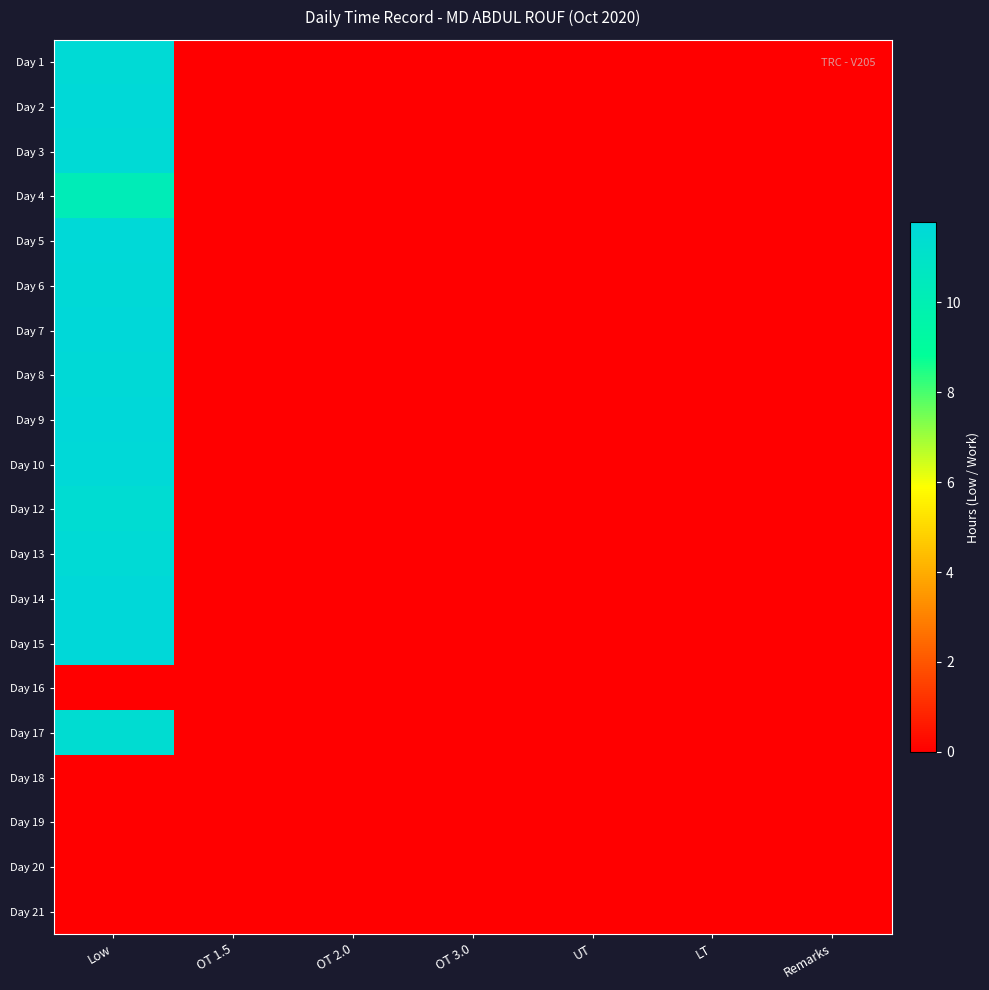

Rank the series by their maximum value, from highest to lowest.

Day 15, Day 7, Day 9, Day 14, Day 2, Day 10, Day 5, Day 6, Day 8, Day 1, Day 13, Day 3, Day 12, Day 17, Day 4, Day 16, Day 18, Day 19, Day 20, Day 21